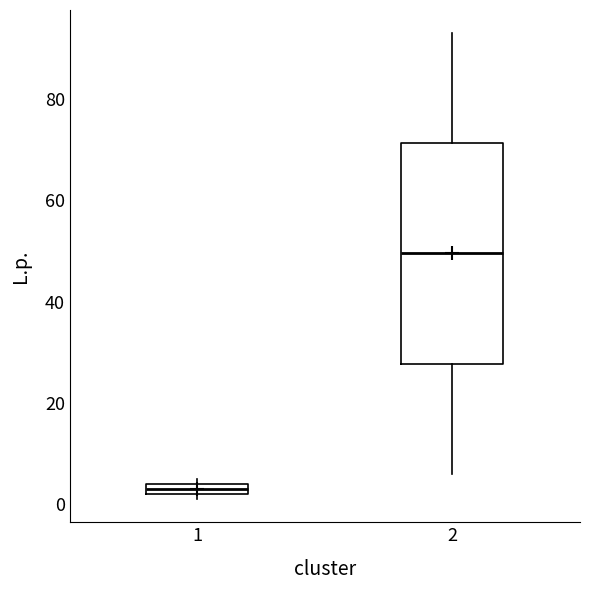

Which box is the tallest, from its lower edge to its upper edge?

2